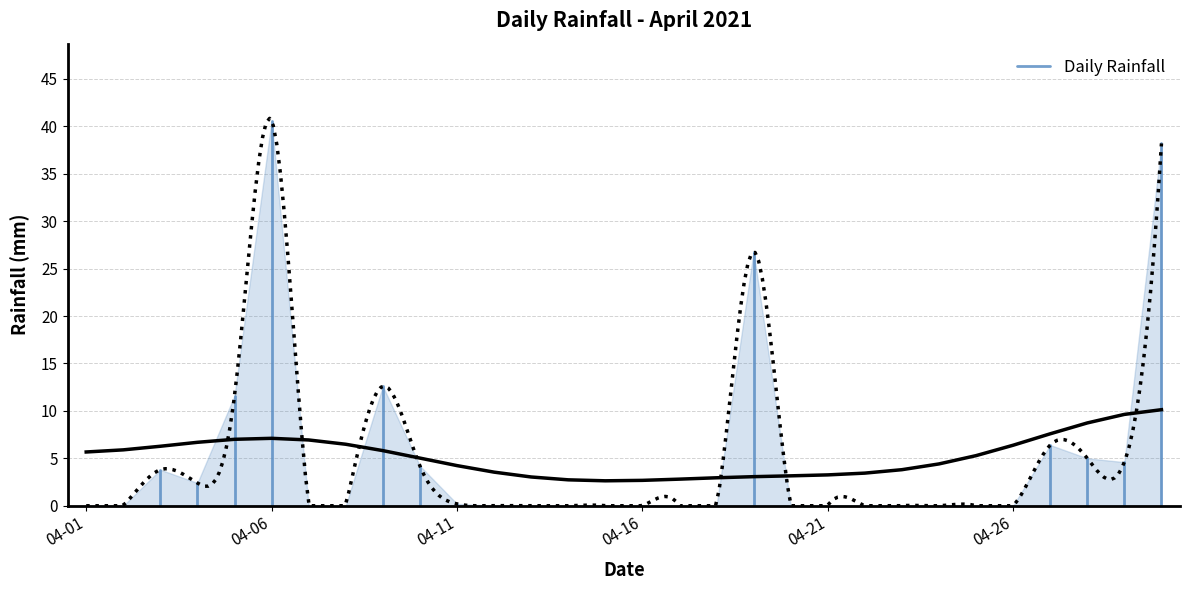

What is the greatest value displayed?

40.6